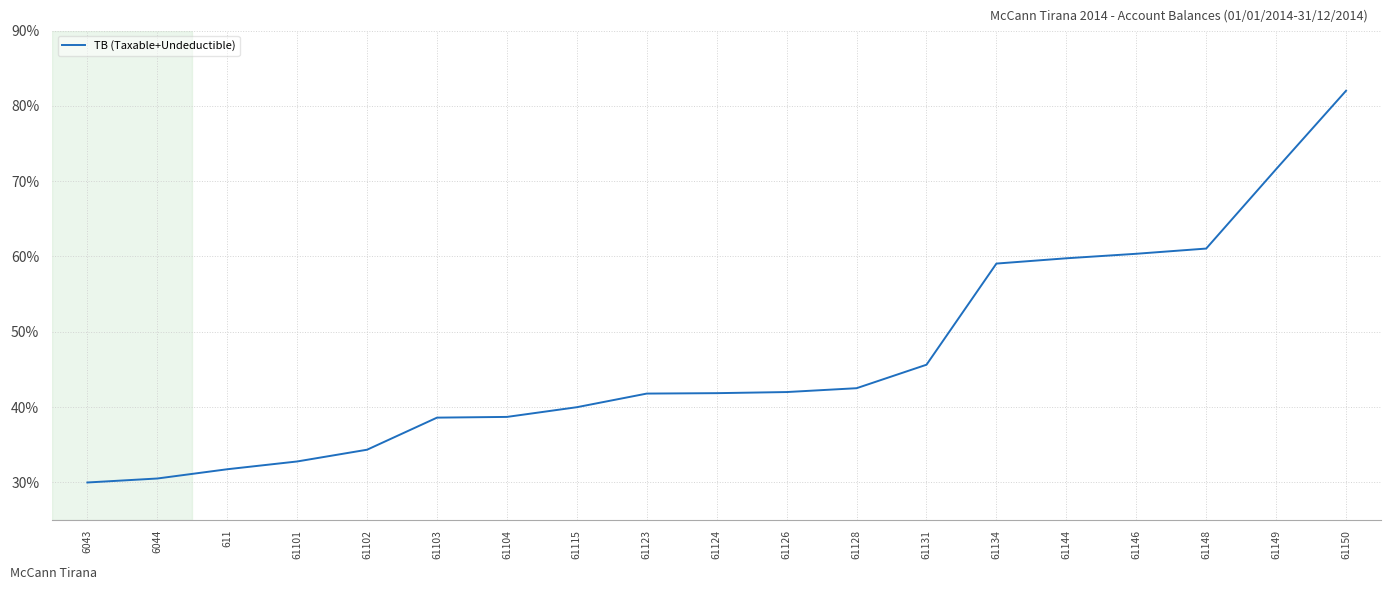

True or false: the data shows 44.8 at 6044.

False